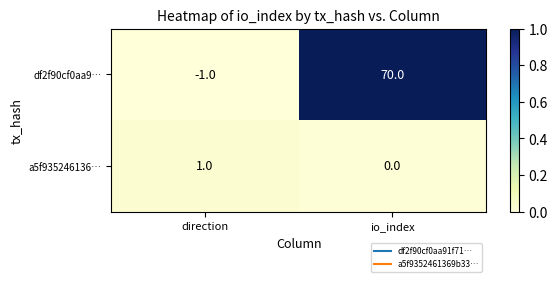

What is the maximum value shown in the chart?

70